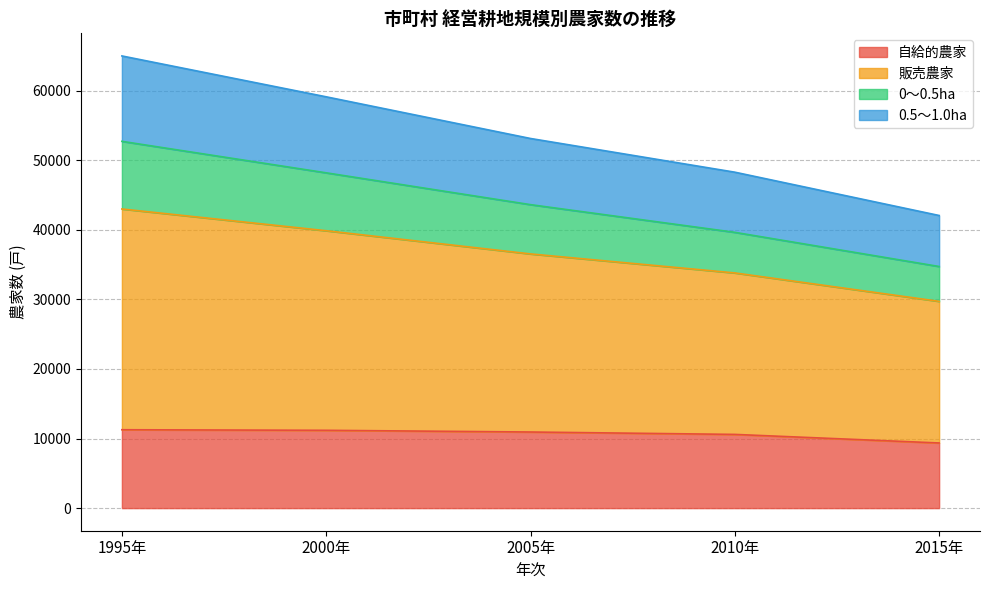

Between 1995年 and 2005年, which series saw the biggest shift?

販売農家